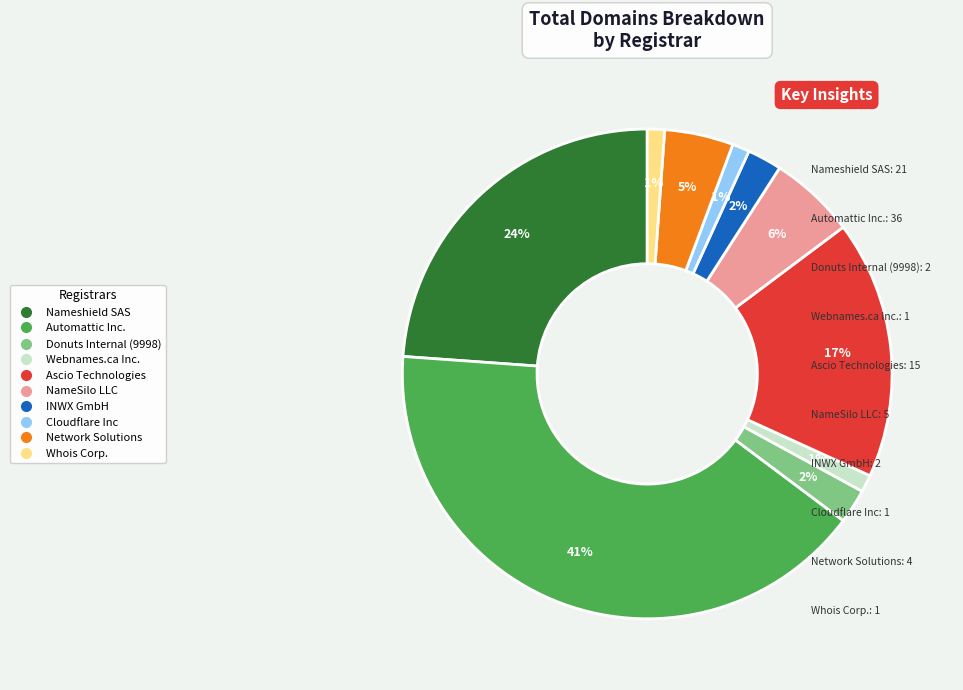

Is the sum of Network Solutions and Ascio Technologies greater than half?

No